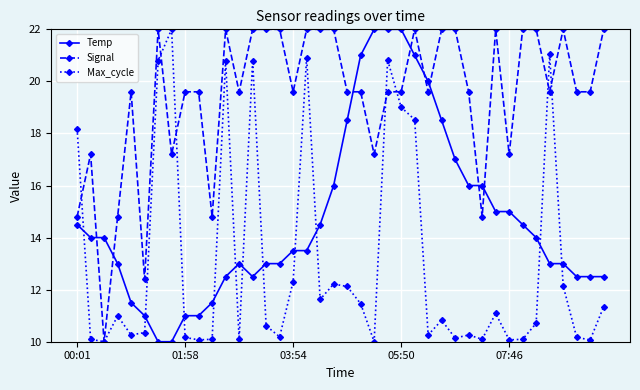

What is the value of the Temp point at the 14th from the left?

12.5